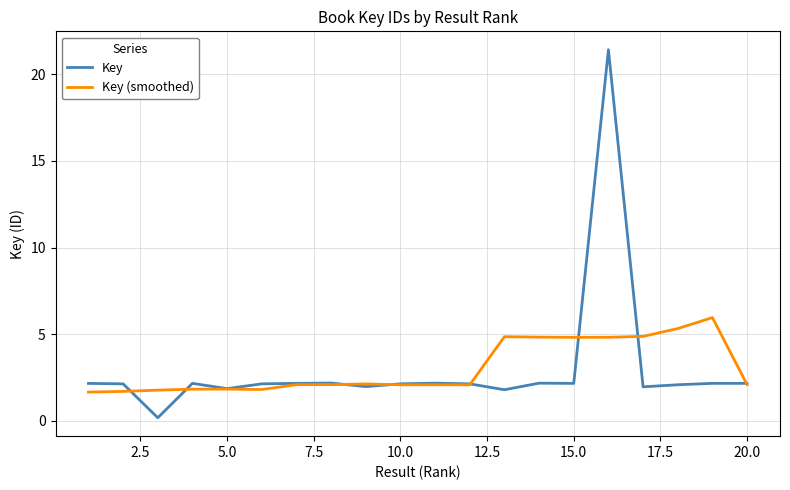

Which series has the largest range (max minus min)?

Key